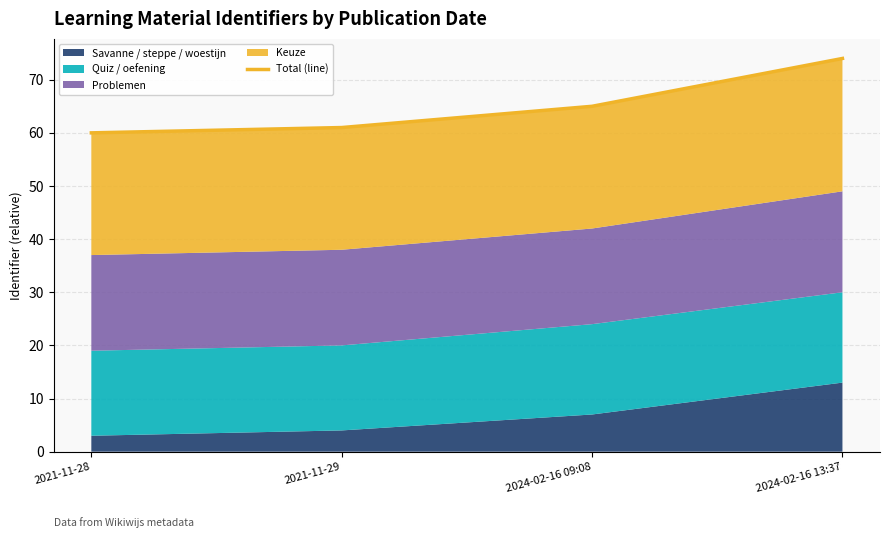

Read the value at 2024-02-16 09:08, to the nearest 5.

65